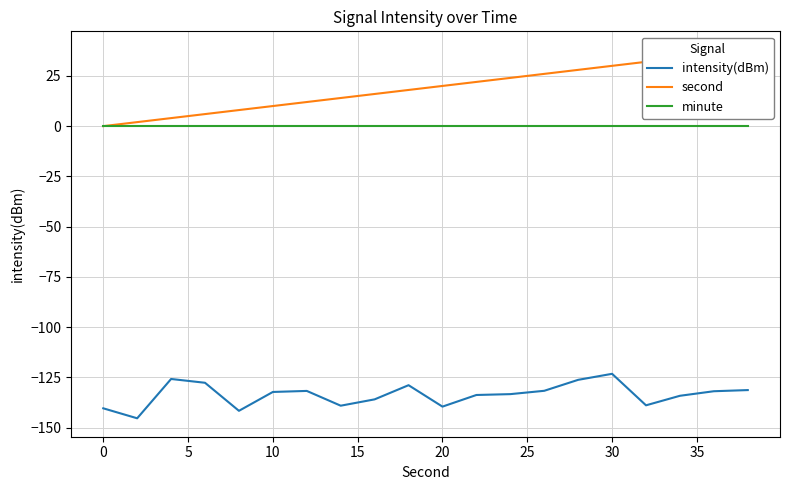

True or false: intensity(dBm) and minute cross at least once.

False